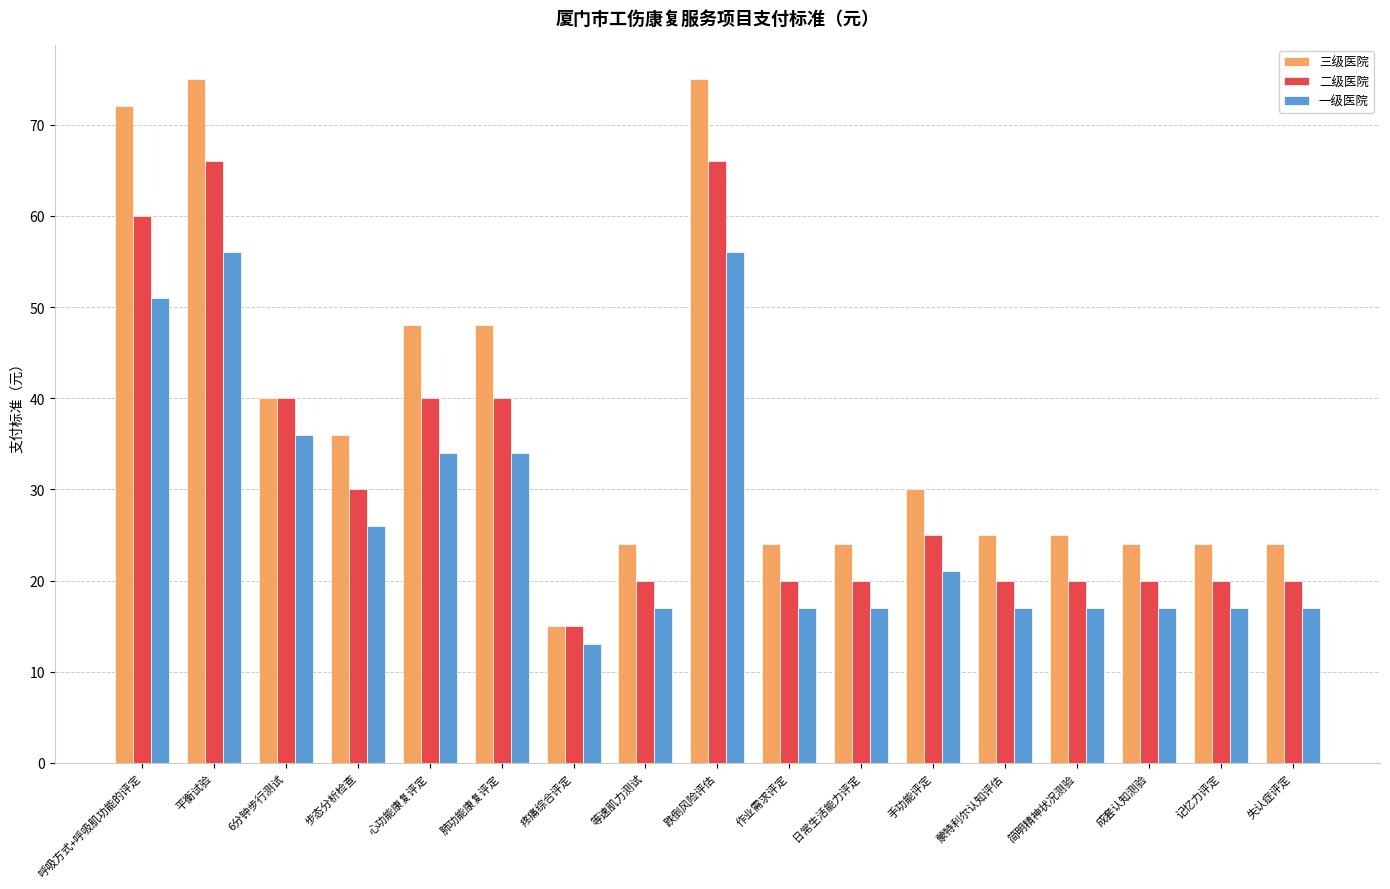

Reading right to left, what are all the values shown in this chart?

三级医院: 失认症评定=24	记忆力评定=24	成套认知测验=24	简明精神状况测验=25	蒙特利尔认知评估=25	手功能评定=30	日常生活能力评定=24	作业需求评定=24	跌倒风险评估=75	等速肌力测试=24	疼痛综合评定=15	肺功能康复评定=48	心功能康复评定=48	步态分析检查=36	6分钟步行测试=40	平衡试验=75	呼吸方式+呼吸肌功能的评定=72
二级医院: 失认症评定=20	记忆力评定=20	成套认知测验=20	简明精神状况测验=20	蒙特利尔认知评估=20	手功能评定=25	日常生活能力评定=20	作业需求评定=20	跌倒风险评估=66	等速肌力测试=20	疼痛综合评定=15	肺功能康复评定=40	心功能康复评定=40	步态分析检查=30	6分钟步行测试=40	平衡试验=66	呼吸方式+呼吸肌功能的评定=60
一级医院: 失认症评定=17	记忆力评定=17	成套认知测验=17	简明精神状况测验=17	蒙特利尔认知评估=17	手功能评定=21	日常生活能力评定=17	作业需求评定=17	跌倒风险评估=56	等速肌力测试=17	疼痛综合评定=13	肺功能康复评定=34	心功能康复评定=34	步态分析检查=26	6分钟步行测试=36	平衡试验=56	呼吸方式+呼吸肌功能的评定=51